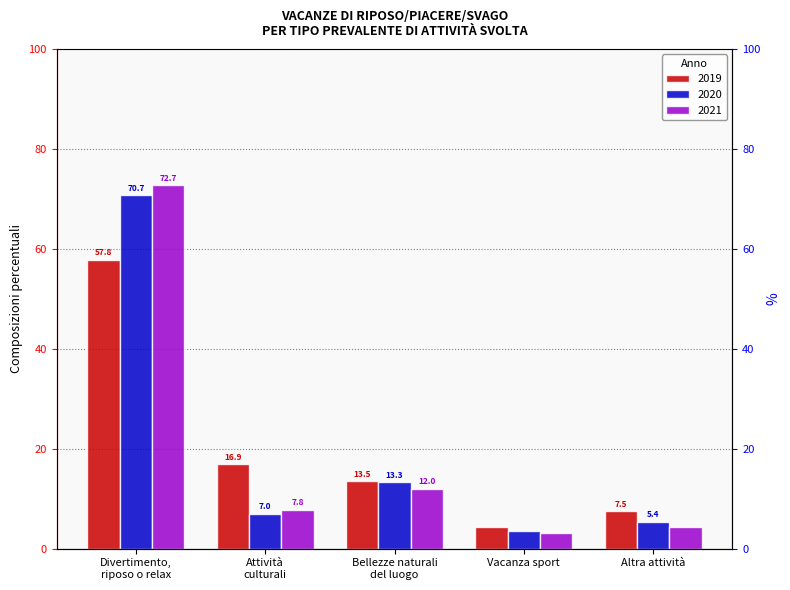

At which label is 2019 closest to 31?

Attività
culturali